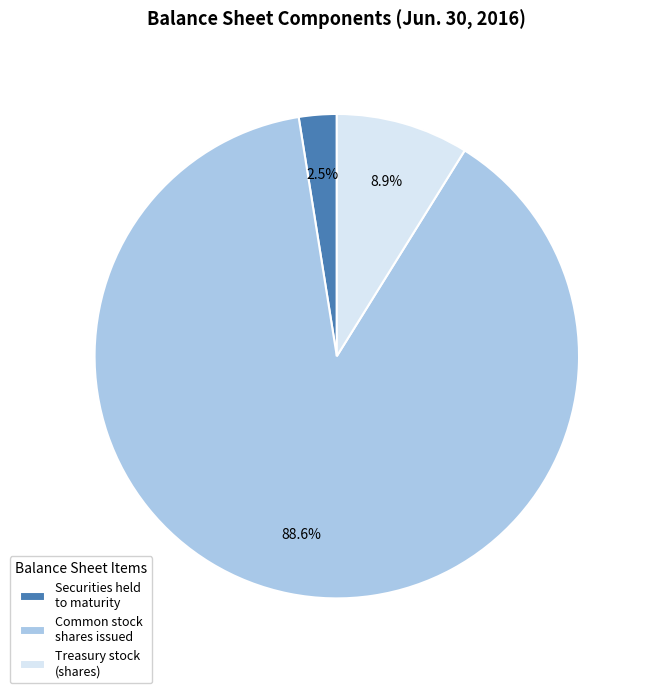

Between Treasury stock (shares) and Common stock shares issued, which is larger?

Common stock shares issued